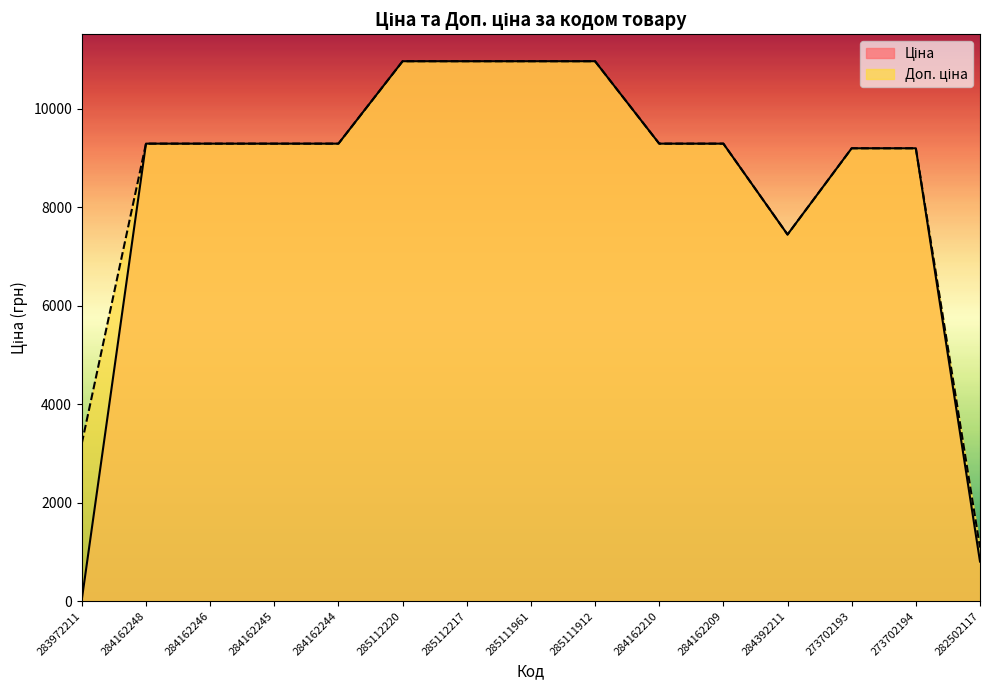

Rank the categories by Доп. ціна value from lowest to highest.

282502117, 283972211, 284392211, 273702193, 273702194, 284162248, 284162246, 284162245, 284162244, 284162210, 284162209, 285112220, 285112217, 285111961, 285111912